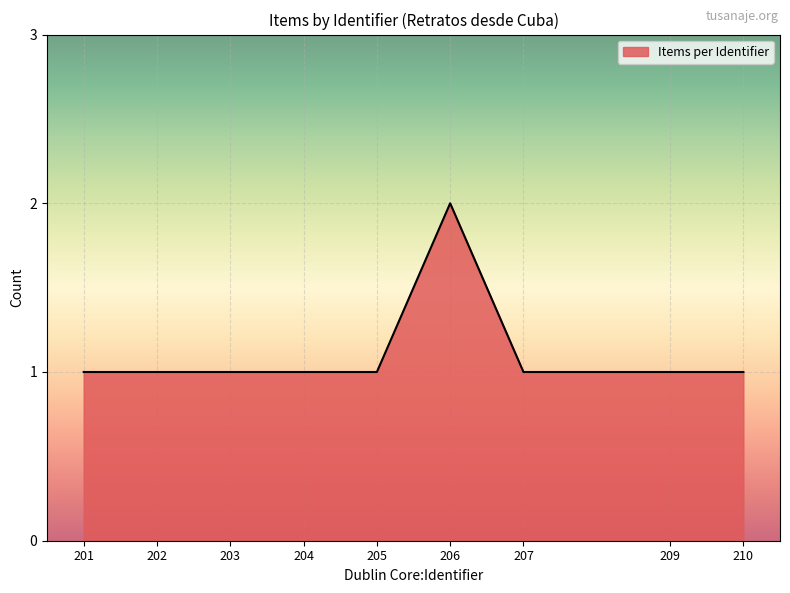

At which category does the chart reach its peak across all series?

206